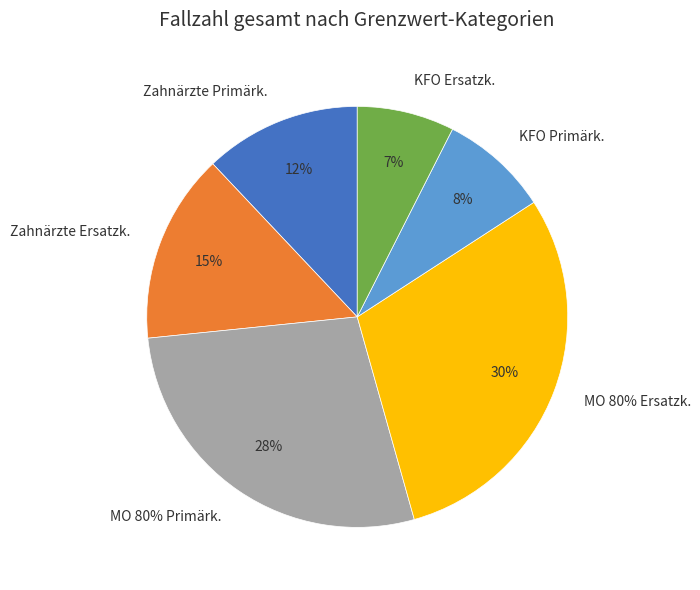

To the nearest percent, what is the combined percentage of KFO Primärk. and MO 80% Primärk.?

36%